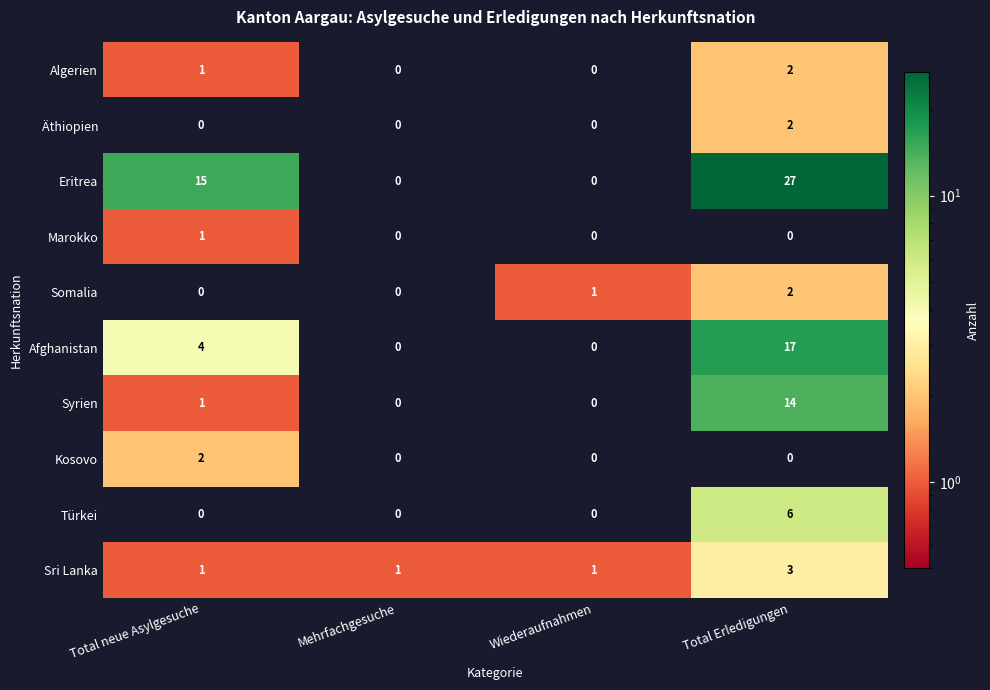

What is the greatest value displayed?

27